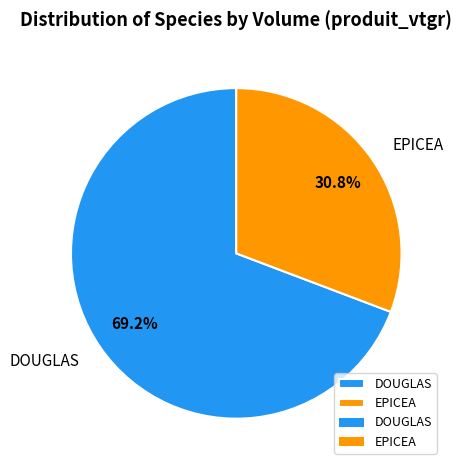

Which slice is the smallest?

EPICEA